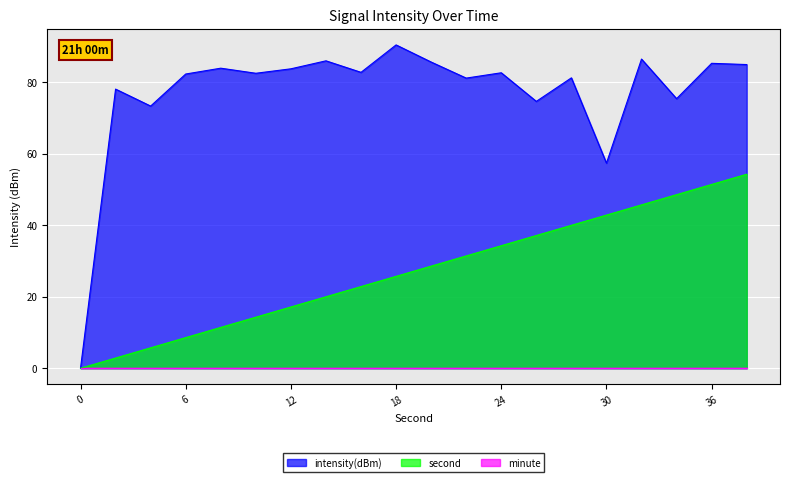

What is the difference between the maximum and minimum values in the intensity(dBm) series?

90.4